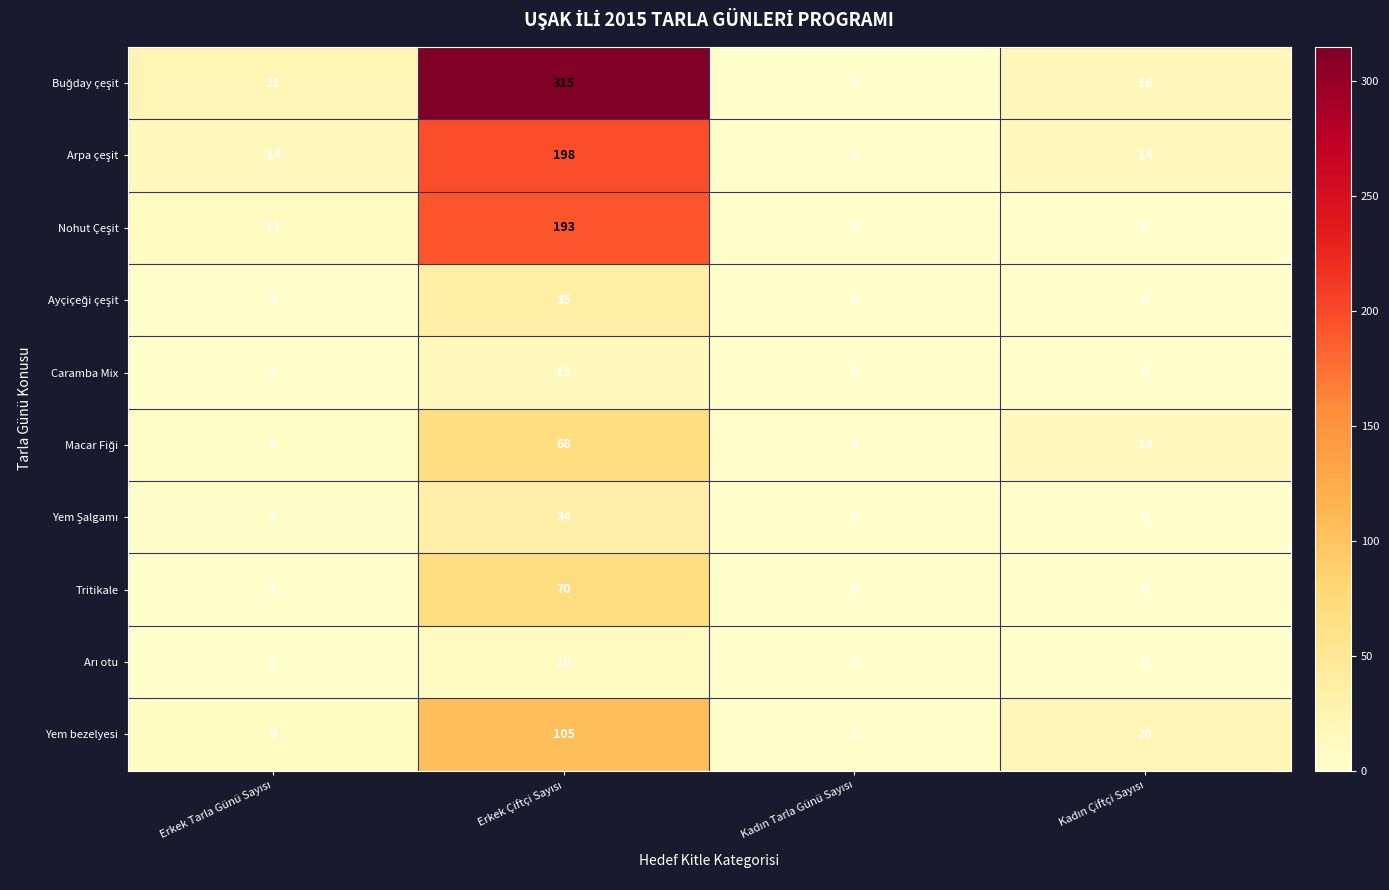

What is the greatest value displayed?

315